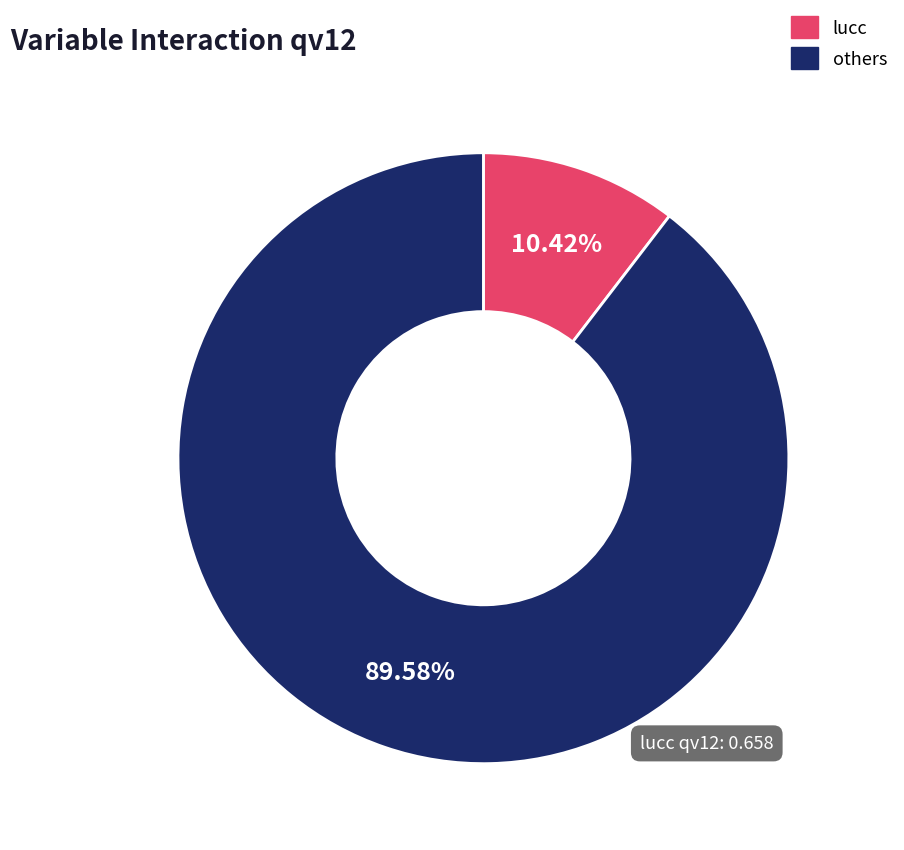

Which category accounts for the majority?

others